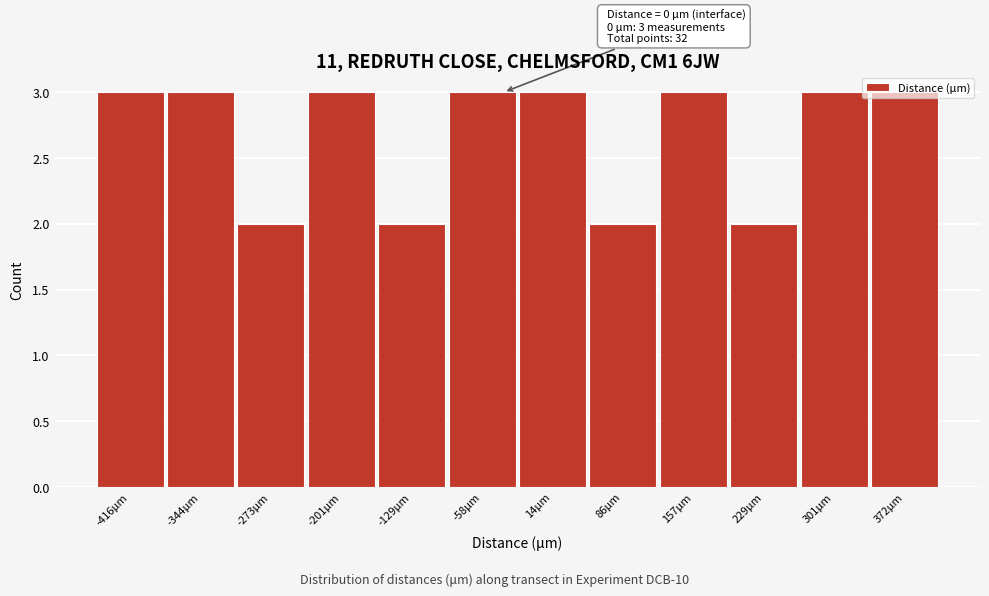

What is the maximum value shown in the chart?

3